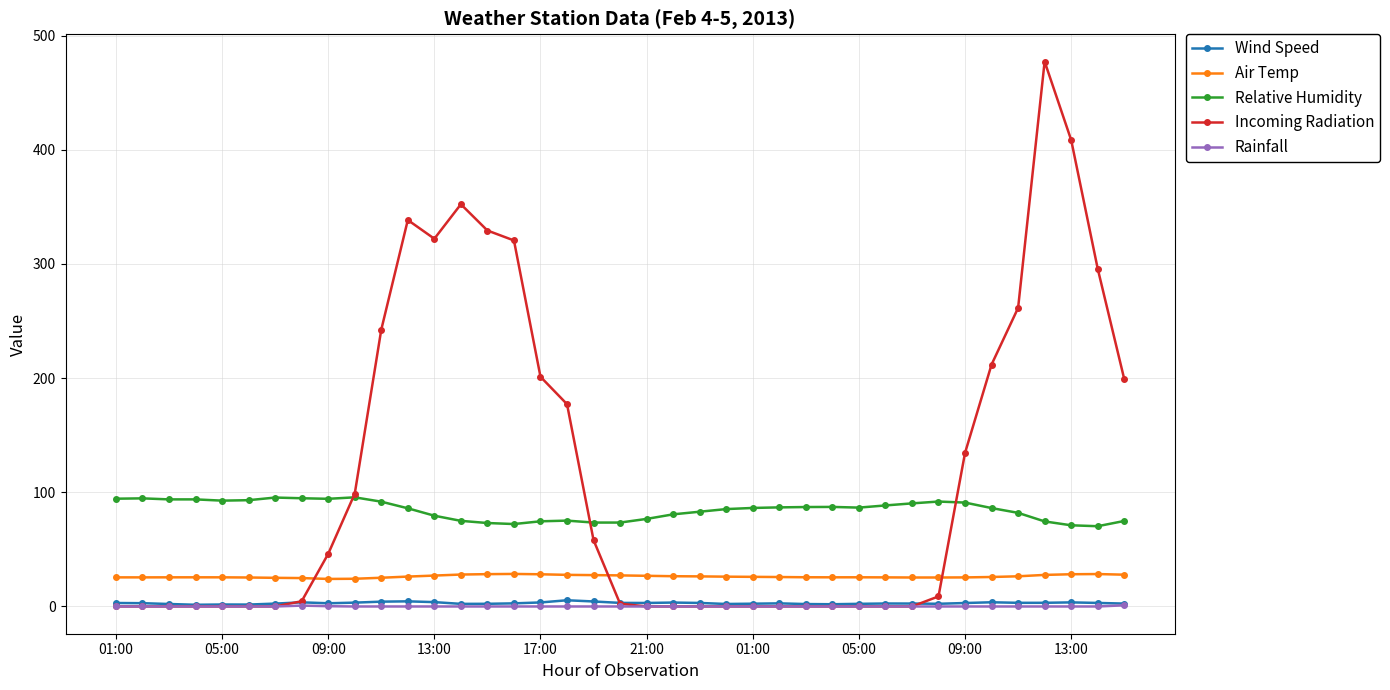

What is the value of the Incoming Radiation point at the 18th from the left?

177.2